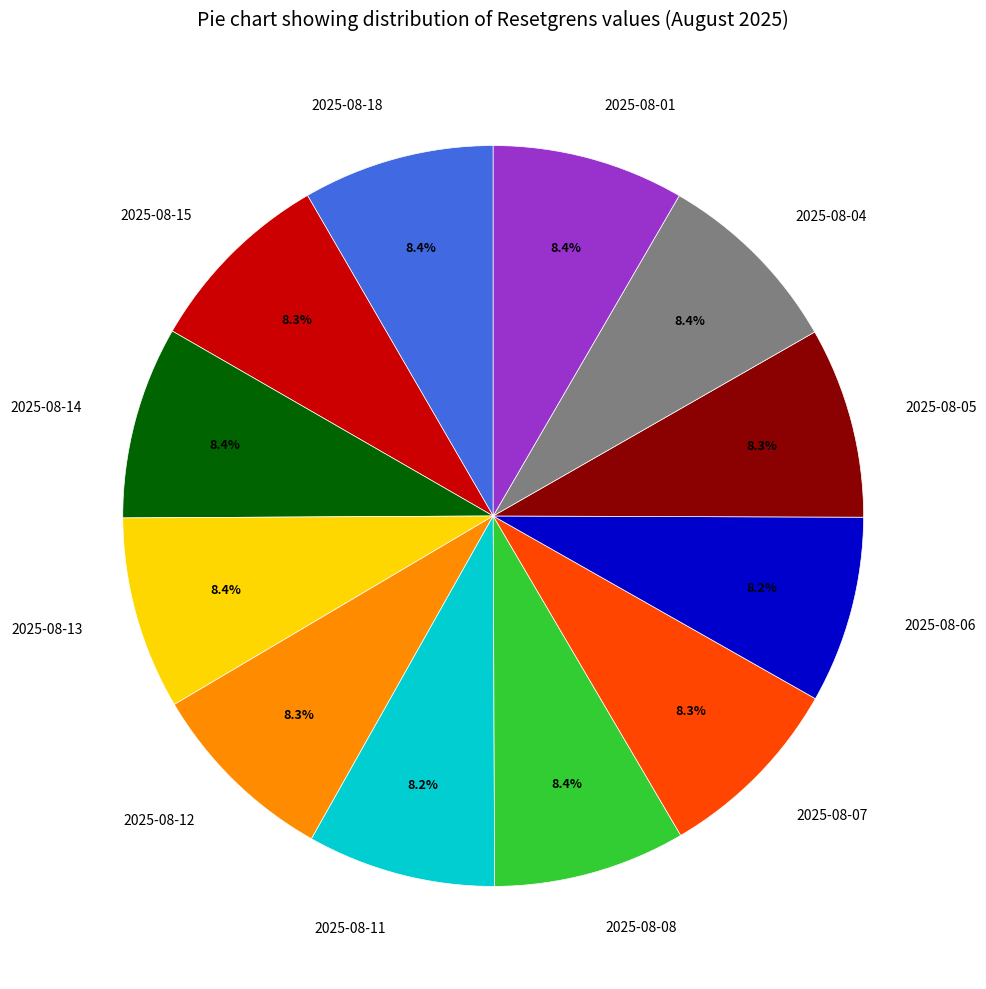

What is the ratio of the value at 2025-08-06 to the value at 2025-08-08?

1.0